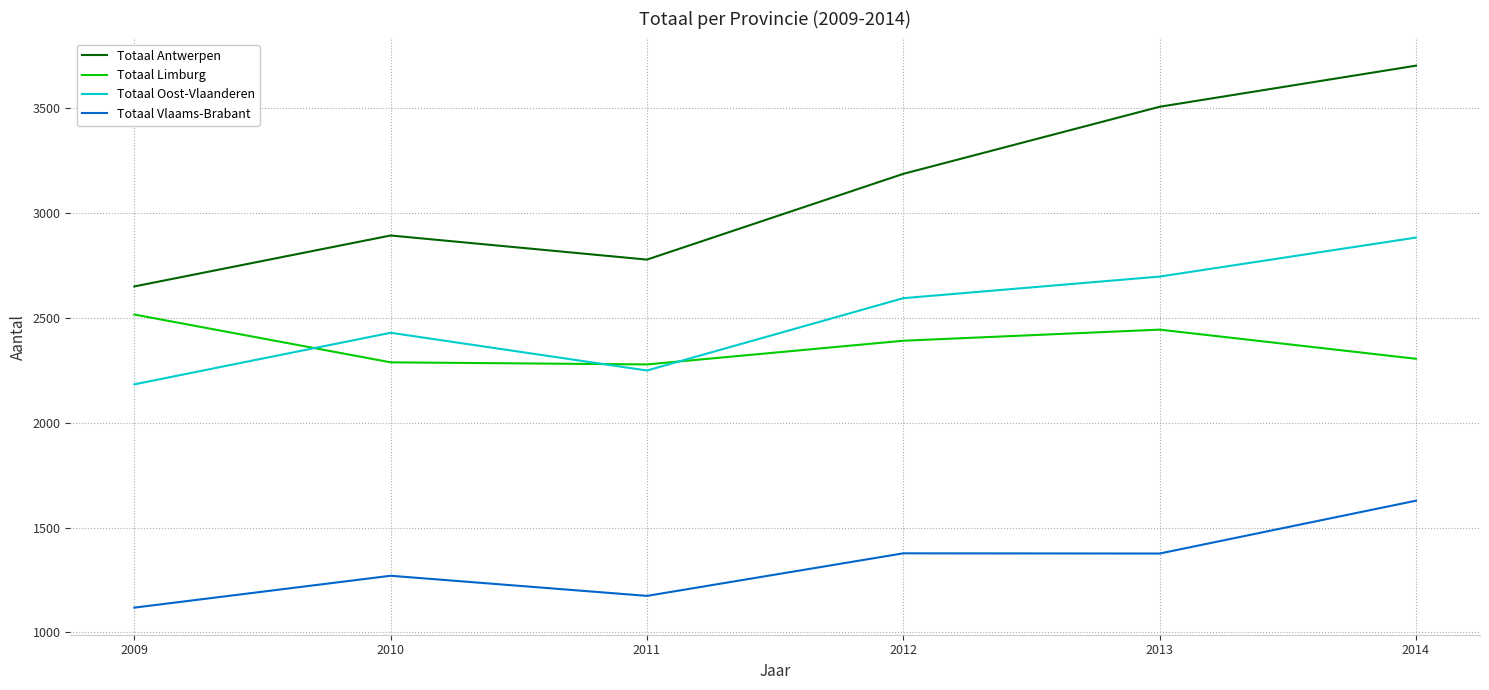

Which series has the largest range (max minus min)?

Totaal Antwerpen